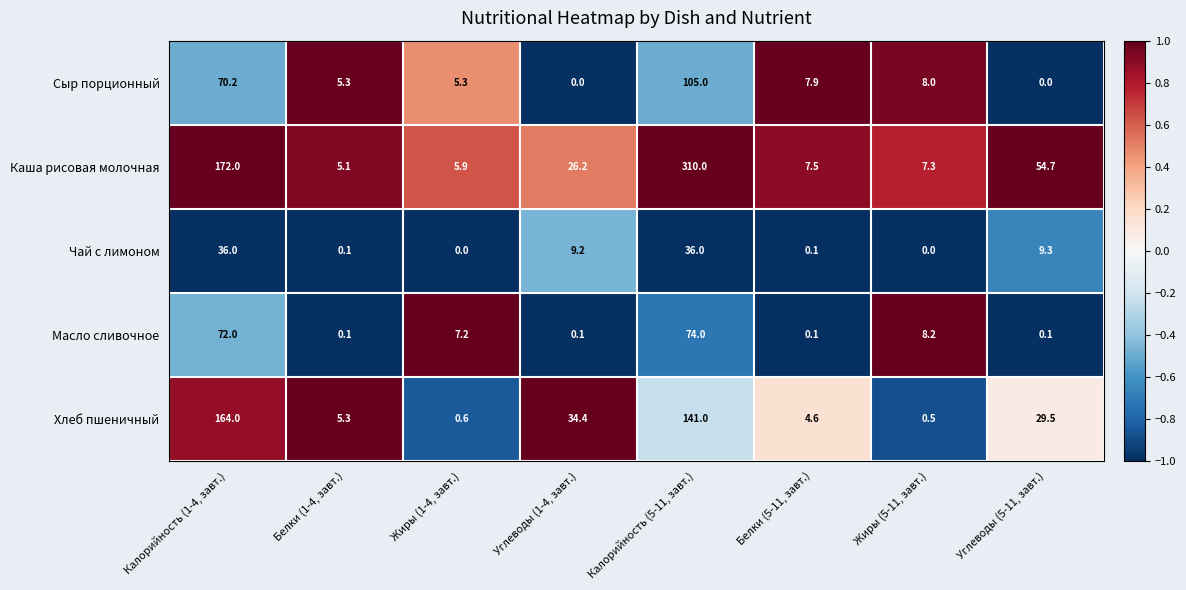

How many data points in Хлеб пшеничный are above 29?

4